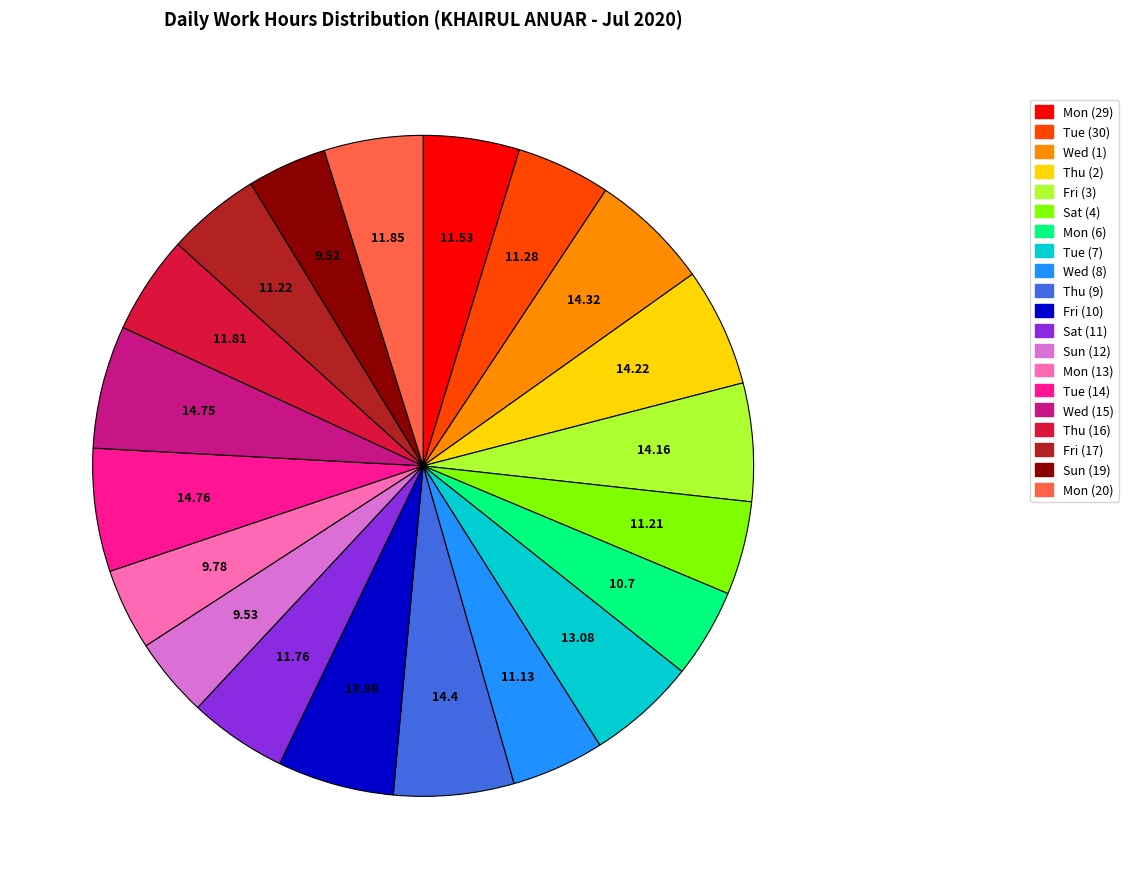

Is the sum of Wed (8) and Wed (15) greater than half?

No